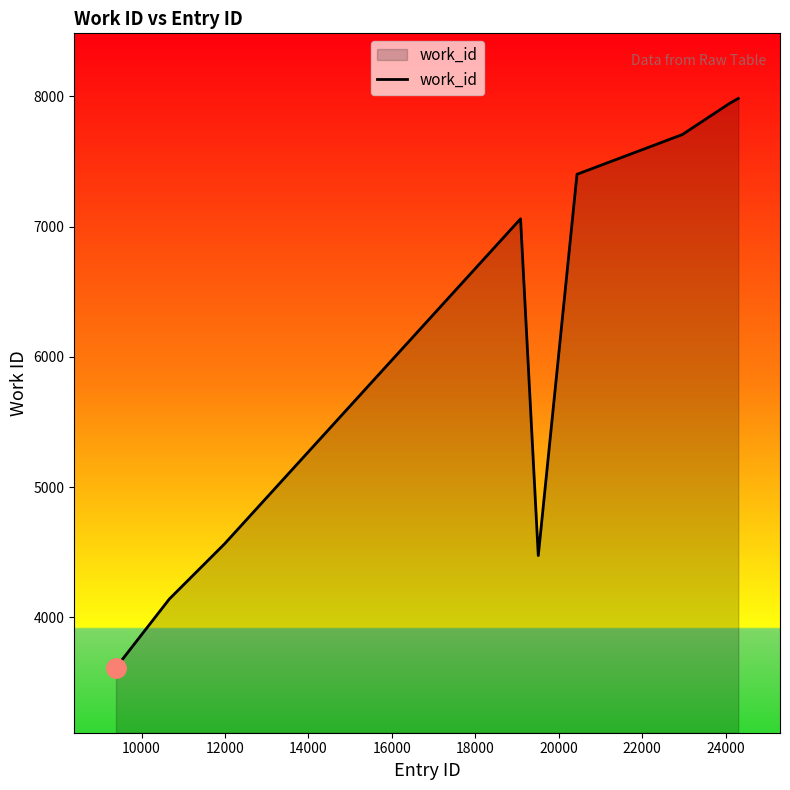

What is the smallest value displayed?

3615